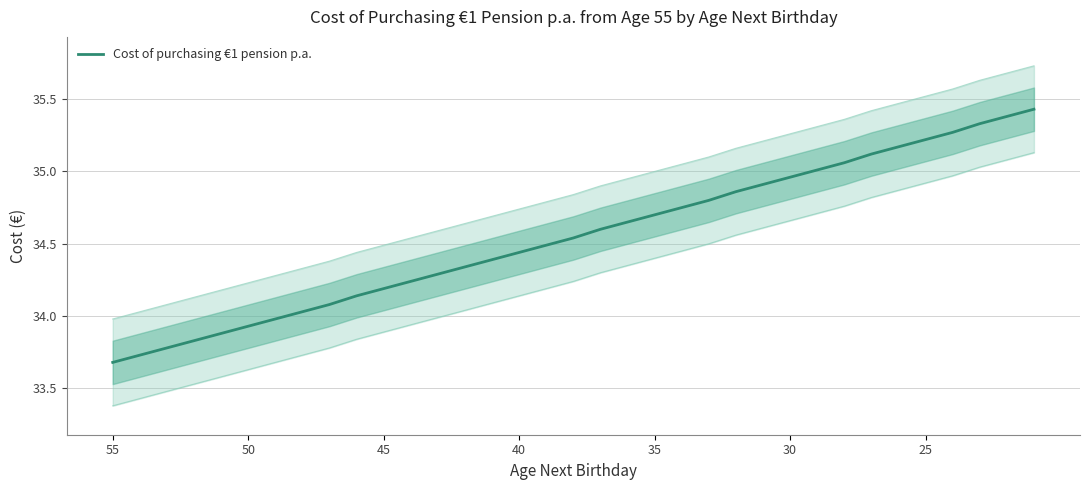

True or false: there are more than 2 points higher than both neighbors.

False